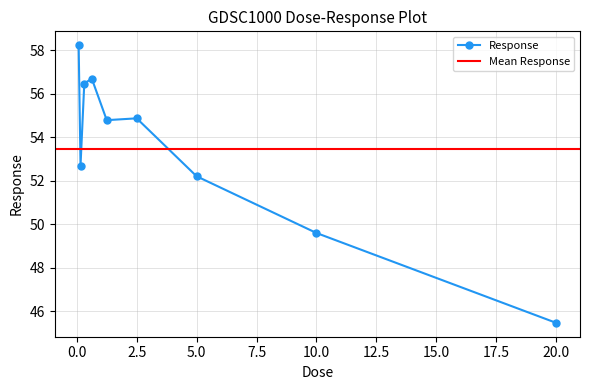

Is it true that the value at 20.0 is 15.2?

False